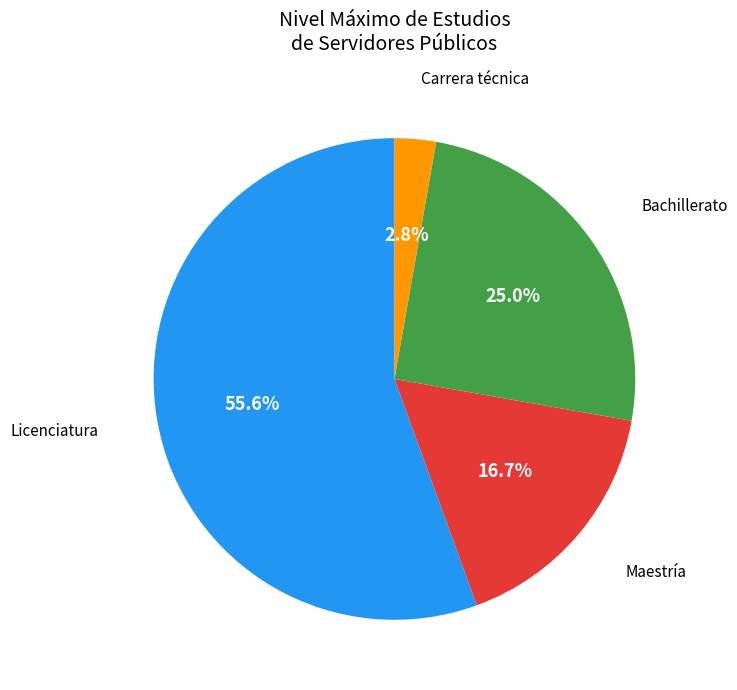

The Maestría slice represents 1% of the pie. True or false?

False